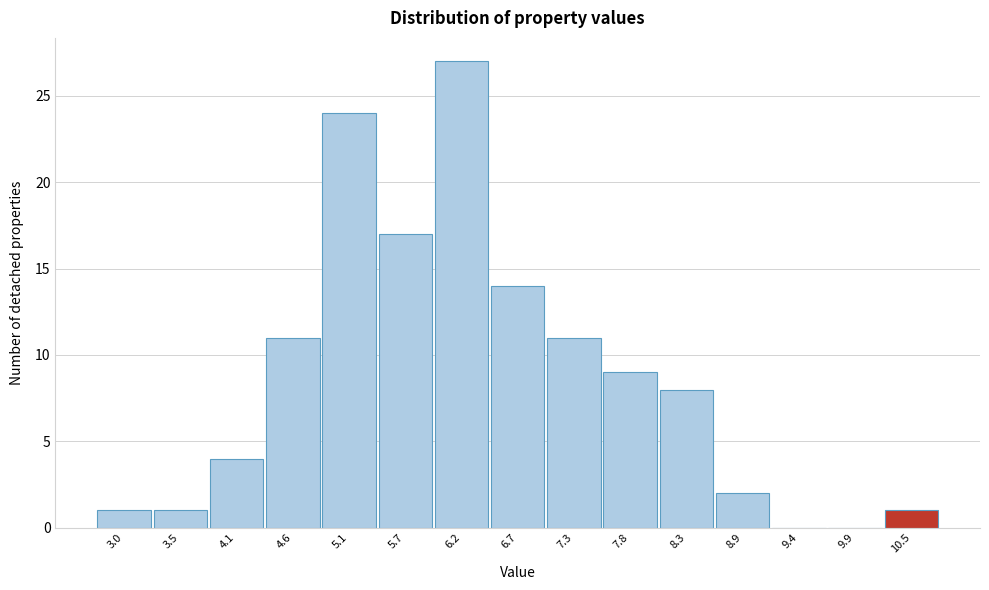

Reading left to right, extract all data points from this chart.

3.0=1	3.5=1	4.1=4	4.6=11	5.1=24	5.7=17	6.2=27	6.7=14	7.3=11	7.8=9	8.3=8	8.9=2	9.4=0	9.9=0	10.5=1